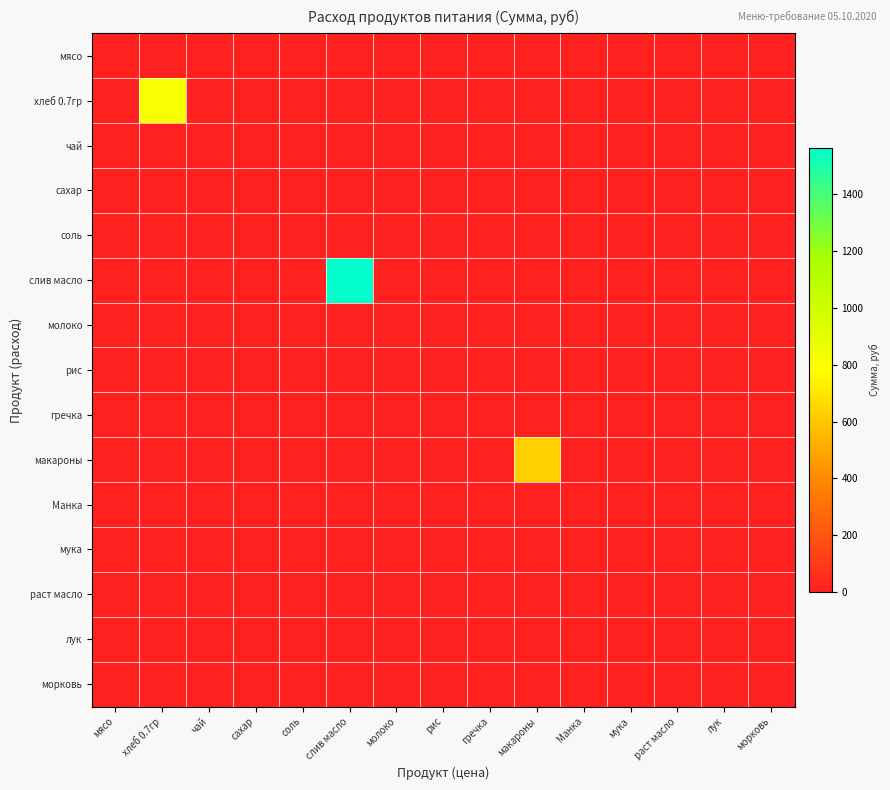

Reading left to right, what are all the values shown in this chart?

мясо: мясо=0.0	хлеб 0.7гр=0.0	чай=0.0	сахар=0.0	соль=0.0	слив масло=0.0	молоко=0.0	рис=0.0	гречка=0.0	макароны=0.0	Манка=0.0	мука=0.0	раст масло=0.0	лук=0.0	морковь=0.0
хлеб 0.7гр: мясо=0.0	хлеб 0.7гр=813.7	чай=0.0	сахар=0.0	соль=0.0	слив масло=0.0	молоко=0.0	рис=0.0	гречка=0.0	макароны=0.0	Манка=0.0	мука=0.0	раст масло=0.0	лук=0.0	морковь=0.0
чай: мясо=0.0	хлеб 0.7гр=0.0	чай=0.0	сахар=0.0	соль=0.0	слив масло=0.0	молоко=0.0	рис=0.0	гречка=0.0	макароны=0.0	Манка=0.0	мука=0.0	раст масло=0.0	лук=0.0	морковь=0.0
сахар: мясо=0.0	хлеб 0.7гр=0.0	чай=0.0	сахар=0.0	соль=0.0	слив масло=0.0	молоко=0.0	рис=0.0	гречка=0.0	макароны=0.0	Манка=0.0	мука=0.0	раст масло=0.0	лук=0.0	морковь=0.0
соль: мясо=0.0	хлеб 0.7гр=0.0	чай=0.0	сахар=0.0	соль=8.5	слив масло=0.0	молоко=0.0	рис=0.0	гречка=0.0	макароны=0.0	Манка=0.0	мука=0.0	раст масло=0.0	лук=0.0	морковь=0.0
слив масло: мясо=0.0	хлеб 0.7гр=0.0	чай=0.0	сахар=0.0	соль=0.0	слив масло=1562.4	молоко=0.0	рис=0.0	гречка=0.0	макароны=0.0	Манка=0.0	мука=0.0	раст масло=0.0	лук=0.0	морковь=0.0
молоко: мясо=0.0	хлеб 0.7гр=0.0	чай=0.0	сахар=0.0	соль=0.0	слив масло=0.0	молоко=0.0	рис=0.0	гречка=0.0	макароны=0.0	Манка=0.0	мука=0.0	раст масло=0.0	лук=0.0	морковь=0.0
рис: мясо=0.0	хлеб 0.7гр=0.0	чай=0.0	сахар=0.0	соль=0.0	слив масло=0.0	молоко=0.0	рис=0.0	гречка=0.0	макароны=0.0	Манка=0.0	мука=0.0	раст масло=0.0	лук=0.0	морковь=0.0
гречка: мясо=0.0	хлеб 0.7гр=0.0	чай=0.0	сахар=0.0	соль=0.0	слив масло=0.0	молоко=0.0	рис=0.0	гречка=0.0	макароны=0.0	Манка=0.0	мука=0.0	раст масло=0.0	лук=0.0	морковь=0.0
макароны: мясо=0.0	хлеб 0.7гр=0.0	чай=0.0	сахар=0.0	соль=0.0	слив масло=0.0	молоко=0.0	рис=0.0	гречка=0.0	макароны=623.0	Манка=0.0	мука=0.0	раст масло=0.0	лук=0.0	морковь=0.0
Манка: мясо=0.0	хлеб 0.7гр=0.0	чай=0.0	сахар=0.0	соль=0.0	слив масло=0.0	молоко=0.0	рис=0.0	гречка=0.0	макароны=0.0	Манка=0.0	мука=0.0	раст масло=0.0	лук=0.0	морковь=0.0
мука: мясо=0.0	хлеб 0.7гр=0.0	чай=0.0	сахар=0.0	соль=0.0	слив масло=0.0	молоко=0.0	рис=0.0	гречка=0.0	макароны=0.0	Манка=0.0	мука=0.0	раст масло=0.0	лук=0.0	морковь=0.0
раст масло: мясо=0.0	хлеб 0.7гр=0.0	чай=0.0	сахар=0.0	соль=0.0	слив масло=0.0	молоко=0.0	рис=0.0	гречка=0.0	макароны=0.0	Манка=0.0	мука=0.0	раст масло=0.0	лук=0.0	морковь=0.0
лук: мясо=0.0	хлеб 0.7гр=0.0	чай=0.0	сахар=0.0	соль=0.0	слив масло=0.0	молоко=0.0	рис=0.0	гречка=0.0	макароны=0.0	Манка=0.0	мука=0.0	раст масло=0.0	лук=0.0	морковь=0.0
морковь: мясо=0.0	хлеб 0.7гр=0.0	чай=0.0	сахар=0.0	соль=0.0	слив масло=0.0	молоко=0.0	рис=0.0	гречка=0.0	макароны=0.0	Манка=0.0	мука=0.0	раст масло=0.0	лук=0.0	морковь=0.0